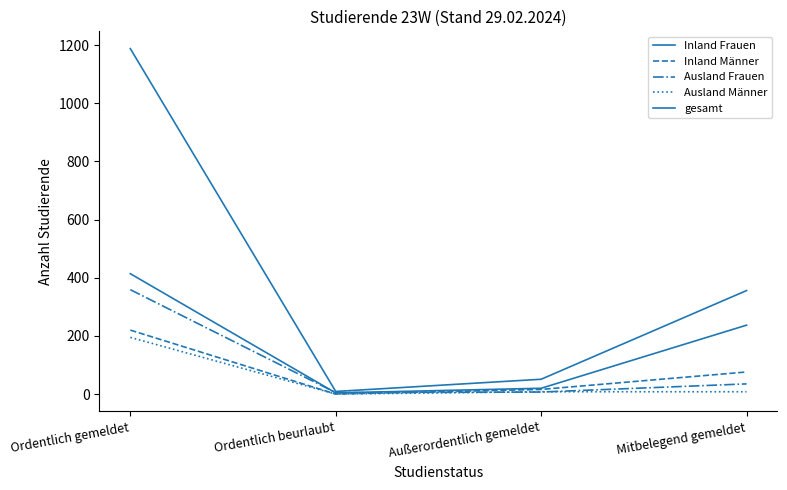

Does the chart have visible grid lines?

No